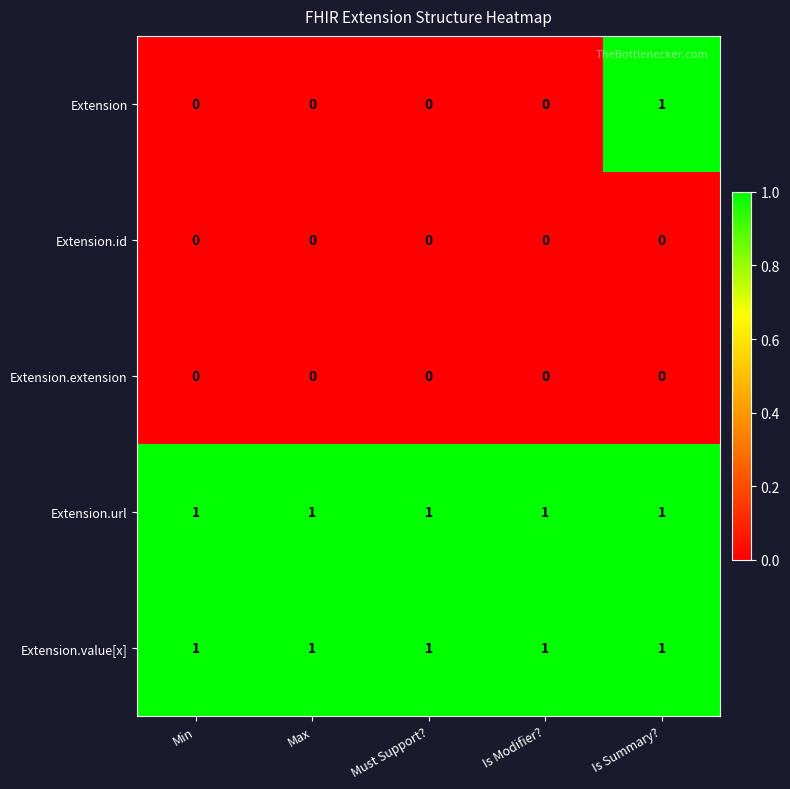

What is the sum of all Extension.url values?

5